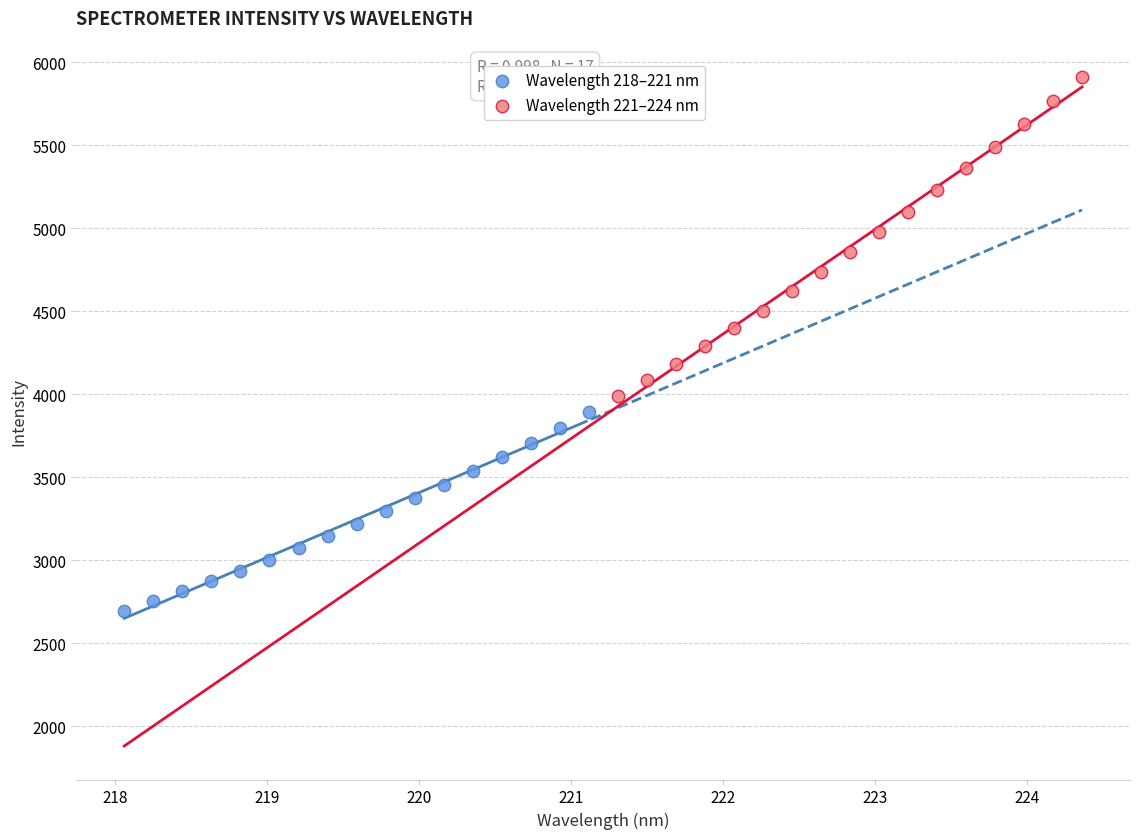

Which series reaches the minimum Y coordinate?

Wavelength 218–221 nm